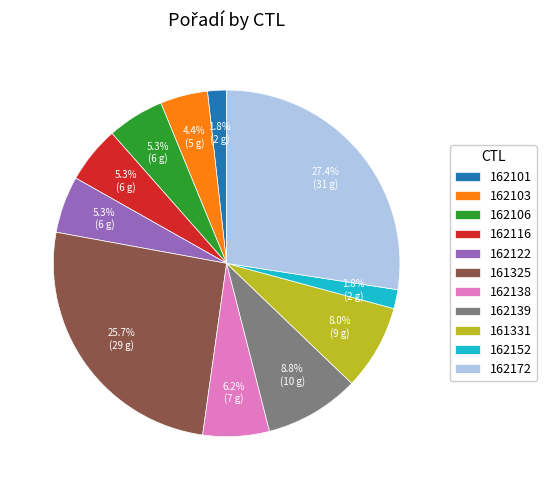

Which category has the biggest portion of the pie?

162172